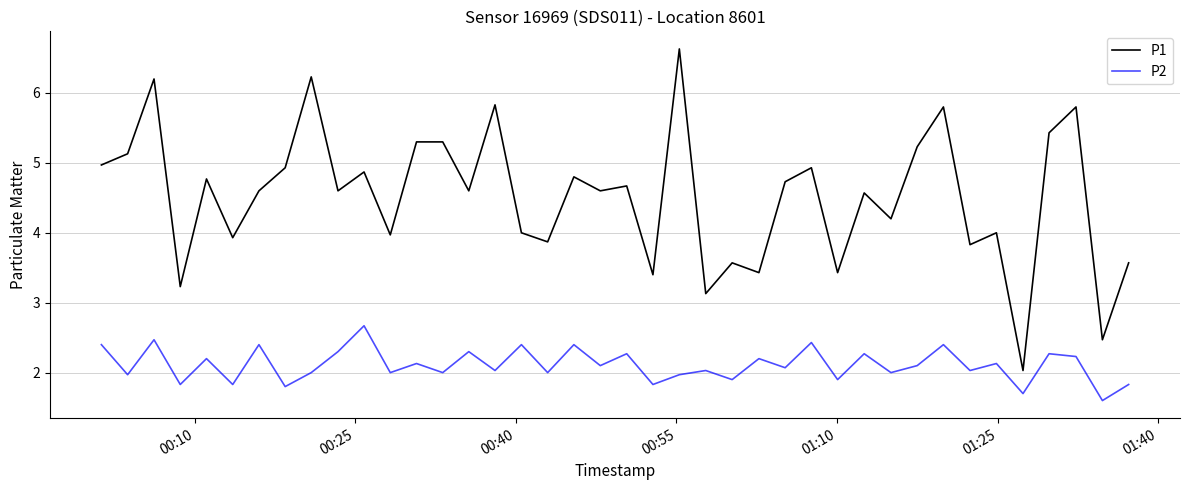

How many interior local valleys does the P1 series have?

15